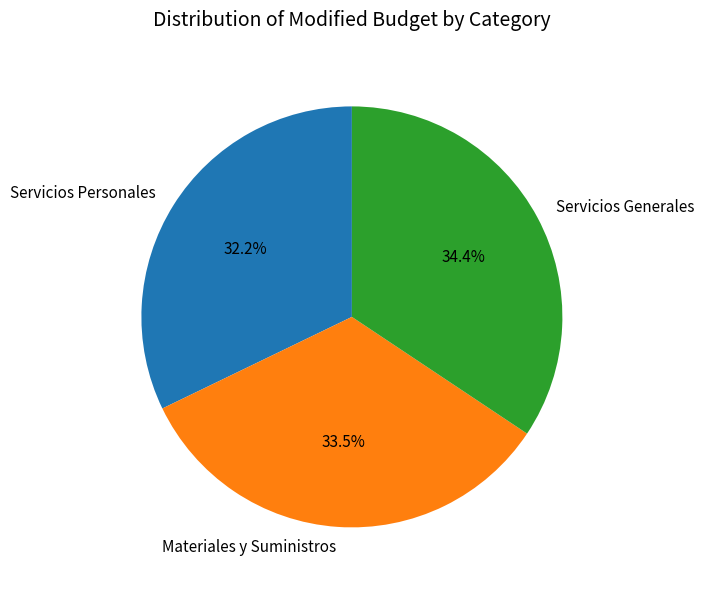

What is the smallest slice in the pie chart?

Servicios Personales